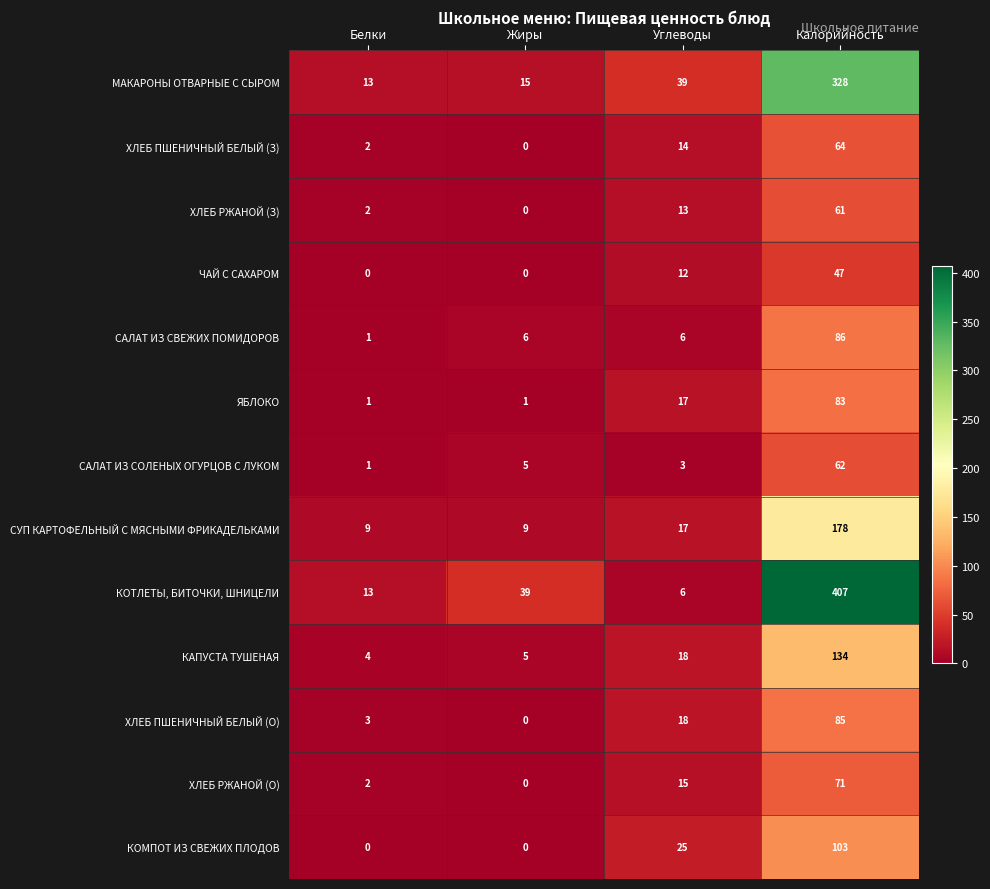

At which label is САЛАТ ИЗ СОЛЕНЫХ ОГУРЦОВ С ЛУКОМ closest to 31?

Жиры